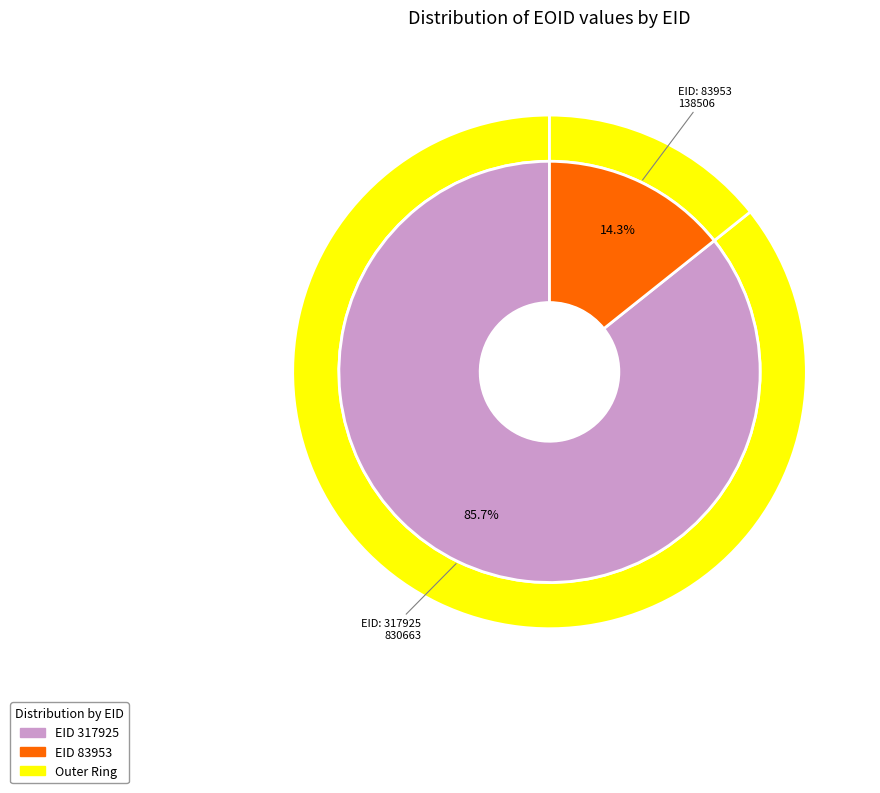

True or false: 317925 accounts for 86% of the total.

True